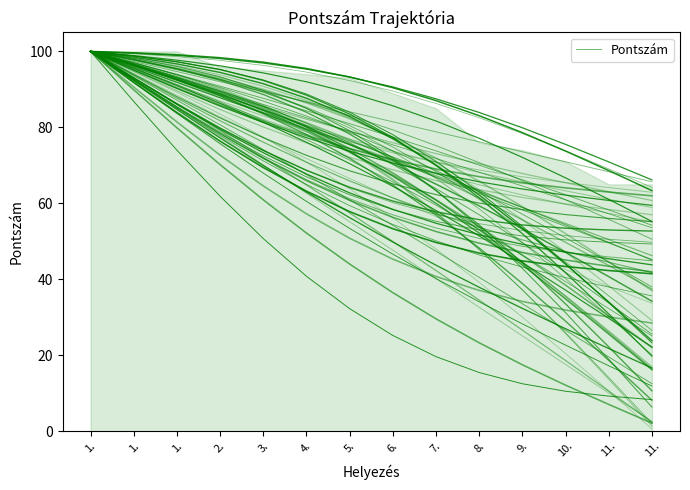

What is the label of the 11th point from the right?

2.